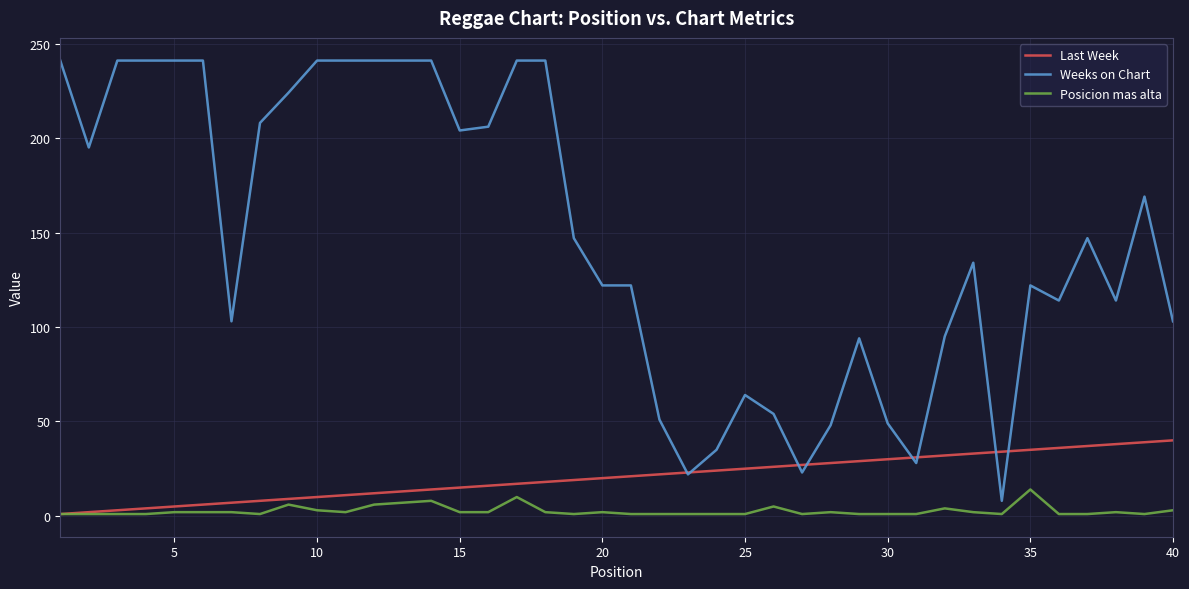

List the series in order of their peak value, lowest first.

Posicion mas alta, Last Week, Weeks on Chart